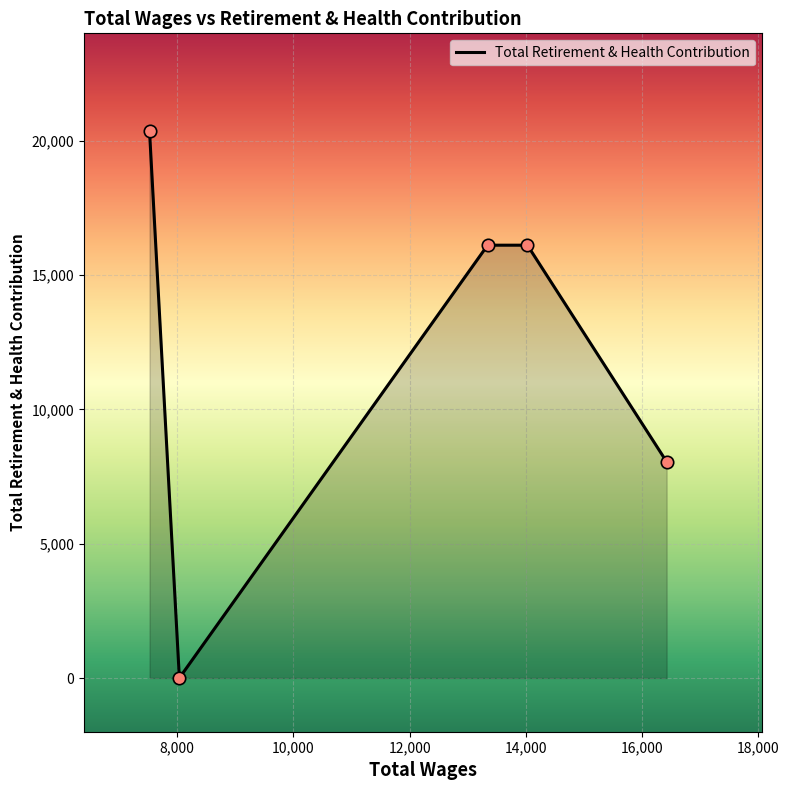

What is the difference between the maximum and minimum values?

20352